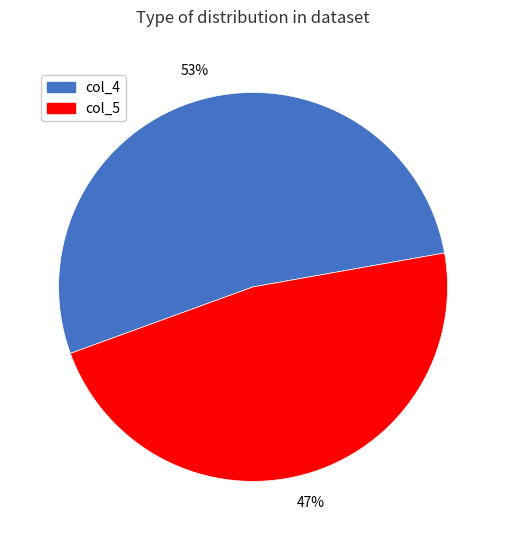

Approximately how many times larger is the value at col_5 compared to col_4?

0.9